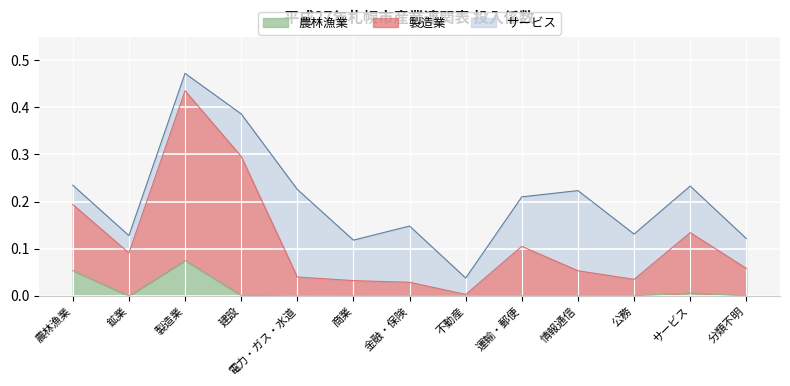

Which has a higher value, 鉱業 or 建設?

建設